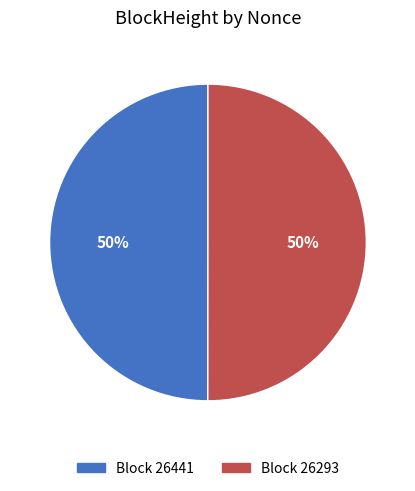

Count the number of slices in the pie.

2